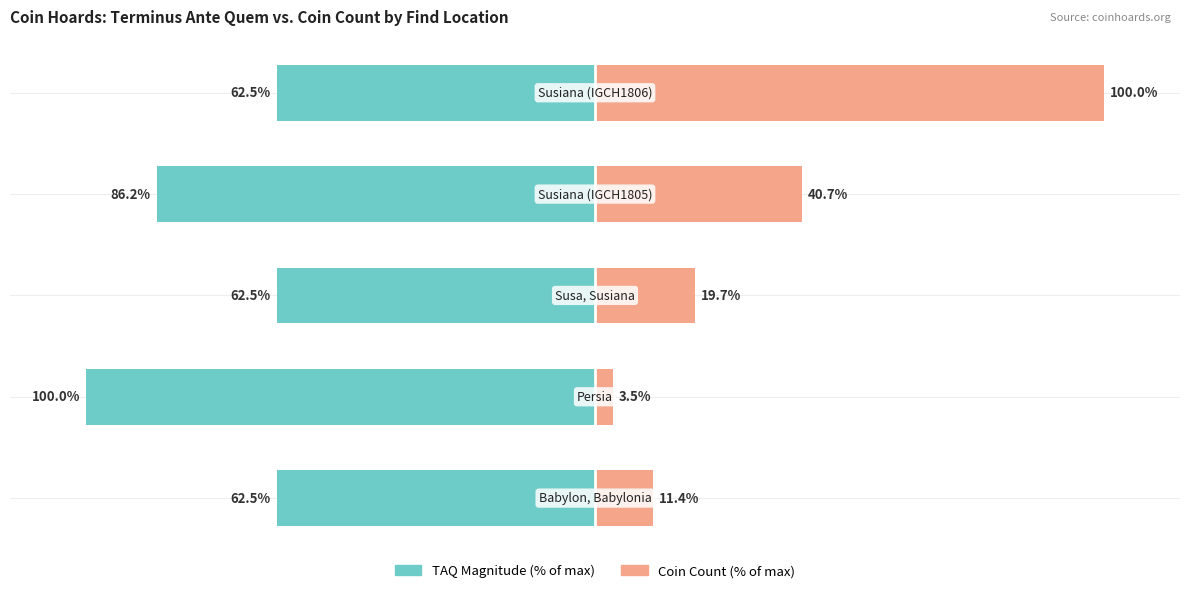

The Terminus Ante Quem (abs, % of max) series shows -62.5 at 0. True or false?

True